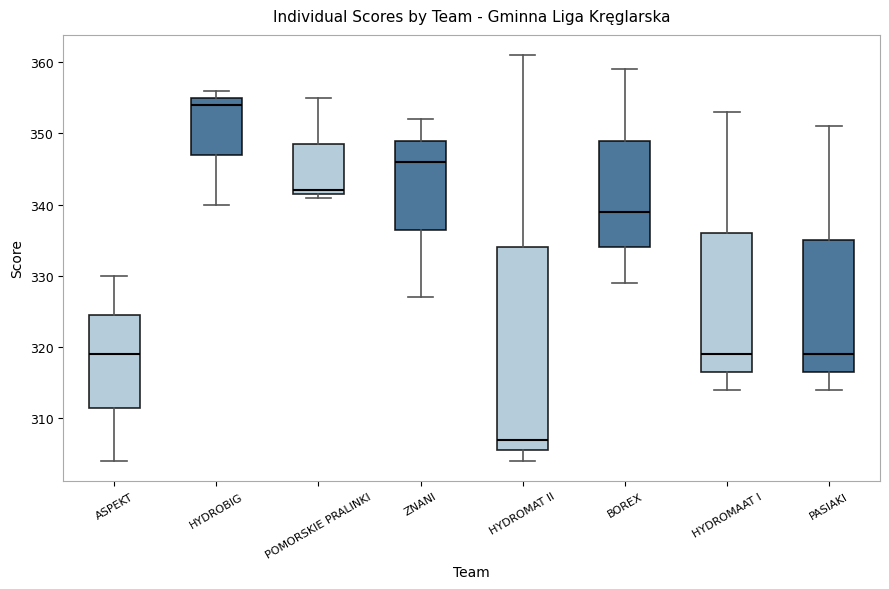

Reading left to right, transcribe this box plot: for each box, give where its median line is, the range the box spans, and where its two whiskers end, as read against the y-axis. The values are not printed on the chart, so give them approximately, as read against the axis.

ASPEKT: median 319, box 312 to 325, whiskers 304 to 330
HYDROBIG: median 354, box 347 to 355, whiskers 340 to 356
POMORSKIE PRALINKI: median 342 (just above the box's lower edge), box 342 to 349, whiskers 341 to 355
ZNANI: median 346, box 337 to 349, whiskers 327 to 352
HYDROMAT II: median 307, box 306 to 334, whiskers 304 to 361
BOREX: median 339, box 334 to 349, whiskers 329 to 359
HYDROMAAT I: median 319, box 317 to 336, whiskers 314 to 353
PASIAKI: median 319, box 317 to 335, whiskers 314 to 351